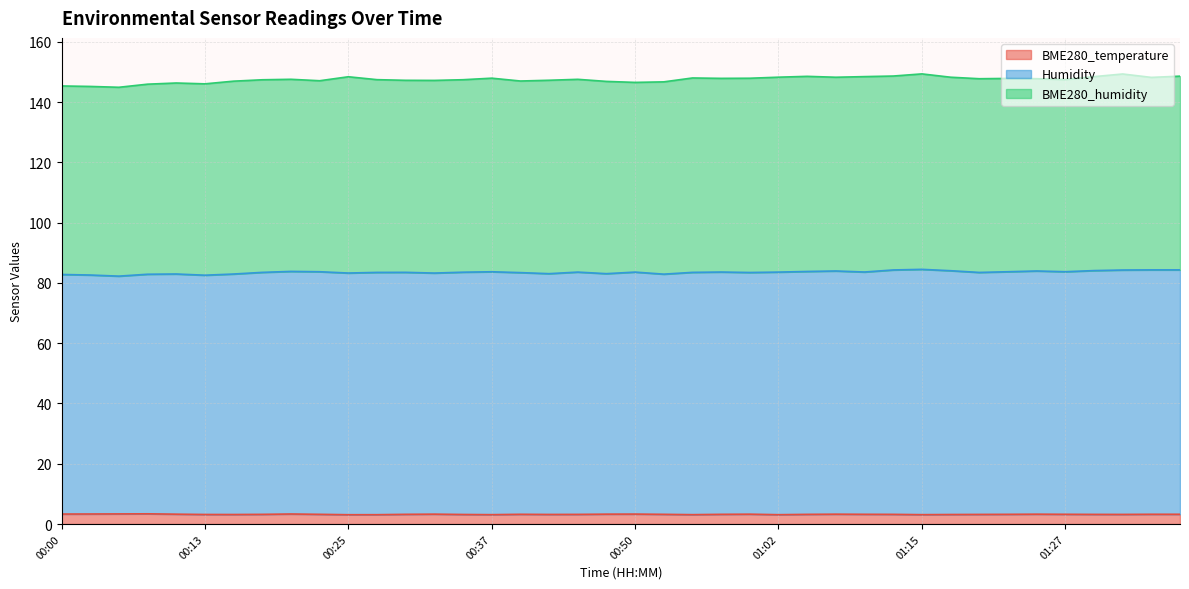

What is the highest value of the BME280_temperature series?

3.4